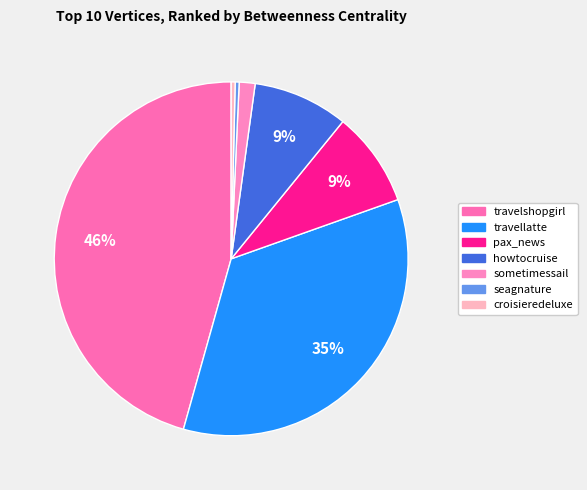

How many segments does this pie chart have?

7